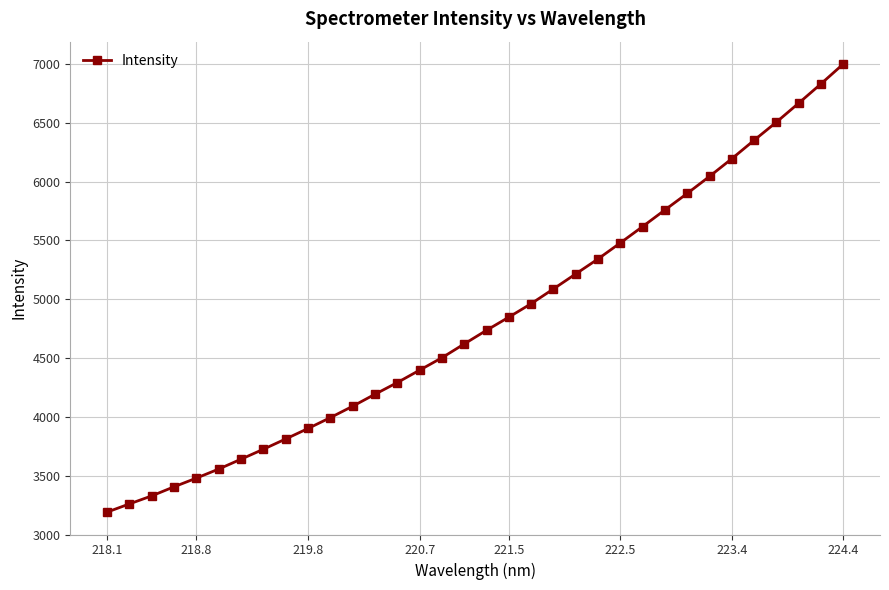

What is the difference between the second highest and second lowest values?

3570.8